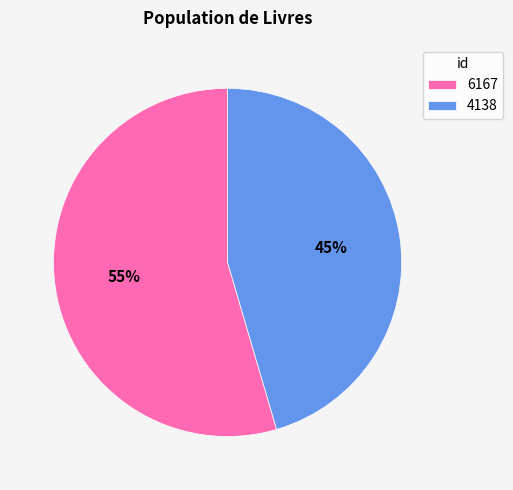

How many slices are in this pie chart?

2